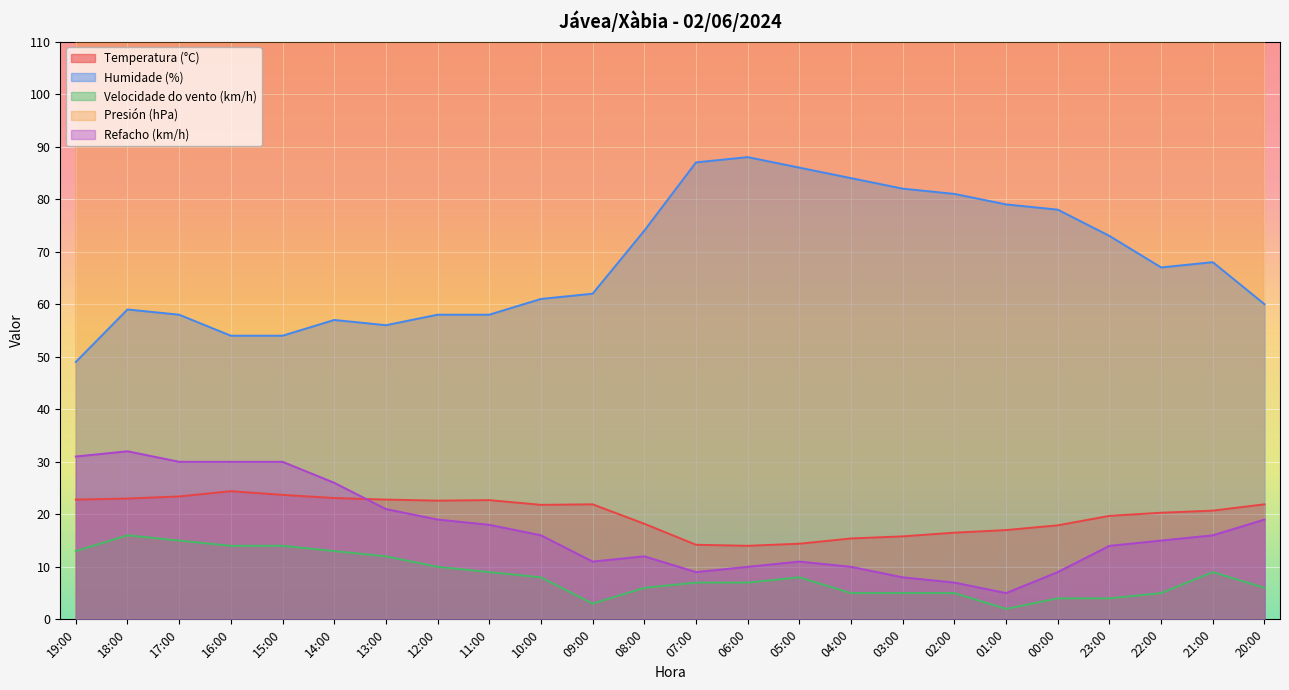

Reading right to left, what are all the values shown in this chart?

Temperatura (°C): 20:00=21.9	21:00=20.7	22:00=20.3	23:00=19.7	00:00=17.9	01:00=17.0	02:00=16.5	03:00=15.8	04:00=15.4	05:00=14.4	06:00=14.0	07:00=14.2	08:00=18.2	09:00=21.9	10:00=21.8	11:00=22.7	12:00=22.6	13:00=22.8	14:00=23.1	15:00=23.7	16:00=24.4	17:00=23.4	18:00=23.0	19:00=22.8
Humidade (%): 20:00=60.0	21:00=68.0	22:00=67.0	23:00=73.0	00:00=78.0	01:00=79.0	02:00=81.0	03:00=82.0	04:00=84.0	05:00=86.0	06:00=88.0	07:00=87.0	08:00=74.0	09:00=62.0	10:00=61.0	11:00=58.0	12:00=58.0	13:00=56.0	14:00=57.0	15:00=54.0	16:00=54.0	17:00=58.0	18:00=59.0	19:00=49.0
Velocidade do vento (km/h): 20:00=6.0	21:00=9.0	22:00=5.0	23:00=4.0	00:00=4.0	01:00=2.0	02:00=5.0	03:00=5.0	04:00=5.0	05:00=8.0	06:00=7.0	07:00=7.0	08:00=6.0	09:00=3.0	10:00=8.0	11:00=9.0	12:00=10.0	13:00=12.0	14:00=13.0	15:00=14.0	16:00=14.0	17:00=15.0	18:00=16.0	19:00=13.0
Presión (hPa): 20:00=1014.6	21:00=1015.2	22:00=1015.8	23:00=1016.1	00:00=1017.1	01:00=1017.1	02:00=1016.6	03:00=1016.8	04:00=1016.7	05:00=1016.6	06:00=1016.5	07:00=1016.9	08:00=1017.1	09:00=1017.2	10:00=1017.6	11:00=1017.7	12:00=1017.7	13:00=1017.7	14:00=1017.7	15:00=1017.3	16:00=1016.9	17:00=1016.6	18:00=1016.4	19:00=1015.9
Refacho (km/h): 20:00=19.0	21:00=16.0	22:00=15.0	23:00=14.0	00:00=9.0	01:00=5.0	02:00=7.0	03:00=8.0	04:00=10.0	05:00=11.0	06:00=10.0	07:00=9.0	08:00=12.0	09:00=11.0	10:00=16.0	11:00=18.0	12:00=19.0	13:00=21.0	14:00=26.0	15:00=30.0	16:00=30.0	17:00=30.0	18:00=32.0	19:00=31.0